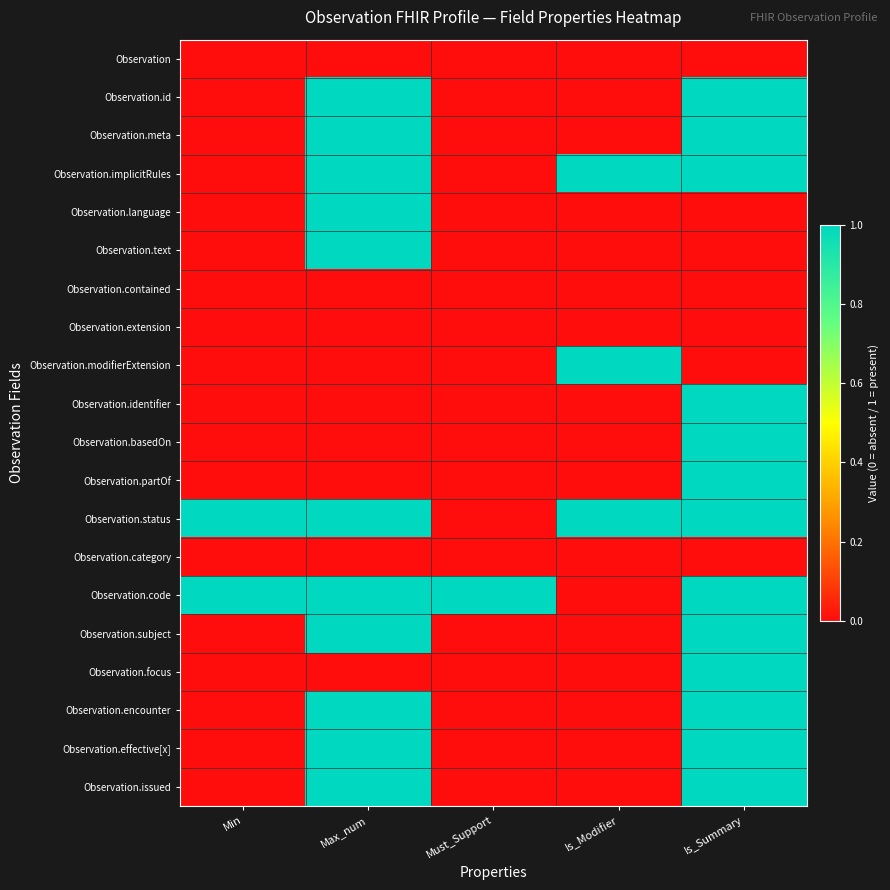

Reading left to right, transcribe all the data shown in this chart.

Observation: Min=0	Max_num=0	Must_Support=0	Is_Modifier=0	Is_Summary=0
Observation.id: Min=0	Max_num=1	Must_Support=0	Is_Modifier=0	Is_Summary=1
Observation.meta: Min=0	Max_num=1	Must_Support=0	Is_Modifier=0	Is_Summary=1
Observation.implicitRules: Min=0	Max_num=1	Must_Support=0	Is_Modifier=1	Is_Summary=1
Observation.language: Min=0	Max_num=1	Must_Support=0	Is_Modifier=0	Is_Summary=0
Observation.text: Min=0	Max_num=1	Must_Support=0	Is_Modifier=0	Is_Summary=0
Observation.contained: Min=0	Max_num=0	Must_Support=0	Is_Modifier=0	Is_Summary=0
Observation.extension: Min=0	Max_num=0	Must_Support=0	Is_Modifier=0	Is_Summary=0
Observation.modifierExtension: Min=0	Max_num=0	Must_Support=0	Is_Modifier=1	Is_Summary=0
Observation.identifier: Min=0	Max_num=0	Must_Support=0	Is_Modifier=0	Is_Summary=1
Observation.basedOn: Min=0	Max_num=0	Must_Support=0	Is_Modifier=0	Is_Summary=1
Observation.partOf: Min=0	Max_num=0	Must_Support=0	Is_Modifier=0	Is_Summary=1
Observation.status: Min=1	Max_num=1	Must_Support=0	Is_Modifier=1	Is_Summary=1
Observation.category: Min=0	Max_num=0	Must_Support=0	Is_Modifier=0	Is_Summary=0
Observation.code: Min=1	Max_num=1	Must_Support=1	Is_Modifier=0	Is_Summary=1
Observation.subject: Min=0	Max_num=1	Must_Support=0	Is_Modifier=0	Is_Summary=1
Observation.focus: Min=0	Max_num=0	Must_Support=0	Is_Modifier=0	Is_Summary=1
Observation.encounter: Min=0	Max_num=1	Must_Support=0	Is_Modifier=0	Is_Summary=1
Observation.effective[x]: Min=0	Max_num=1	Must_Support=0	Is_Modifier=0	Is_Summary=1
Observation.issued: Min=0	Max_num=1	Must_Support=0	Is_Modifier=0	Is_Summary=1